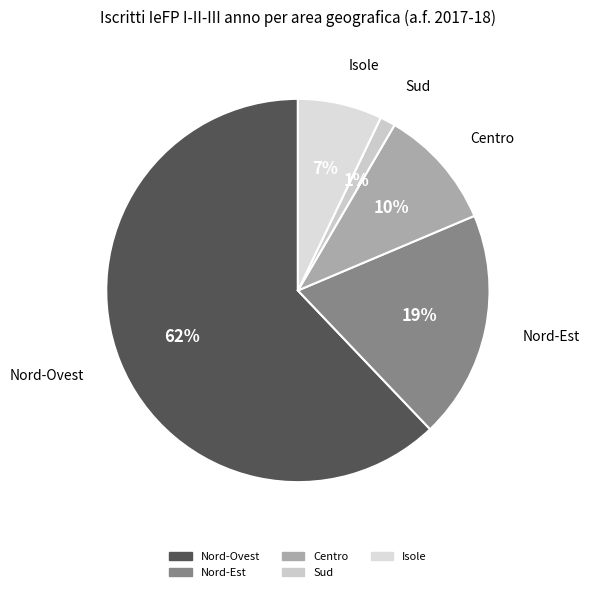

Which has a higher value, Isole or Nord-Est?

Nord-Est